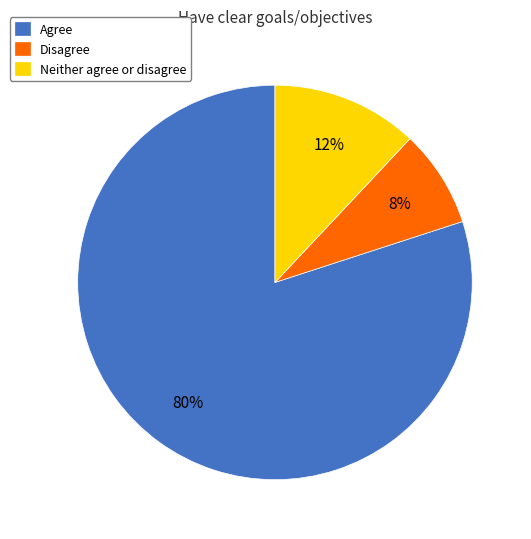

Do Disagree and Neither agree or disagree together represent more than half of the pie?

No